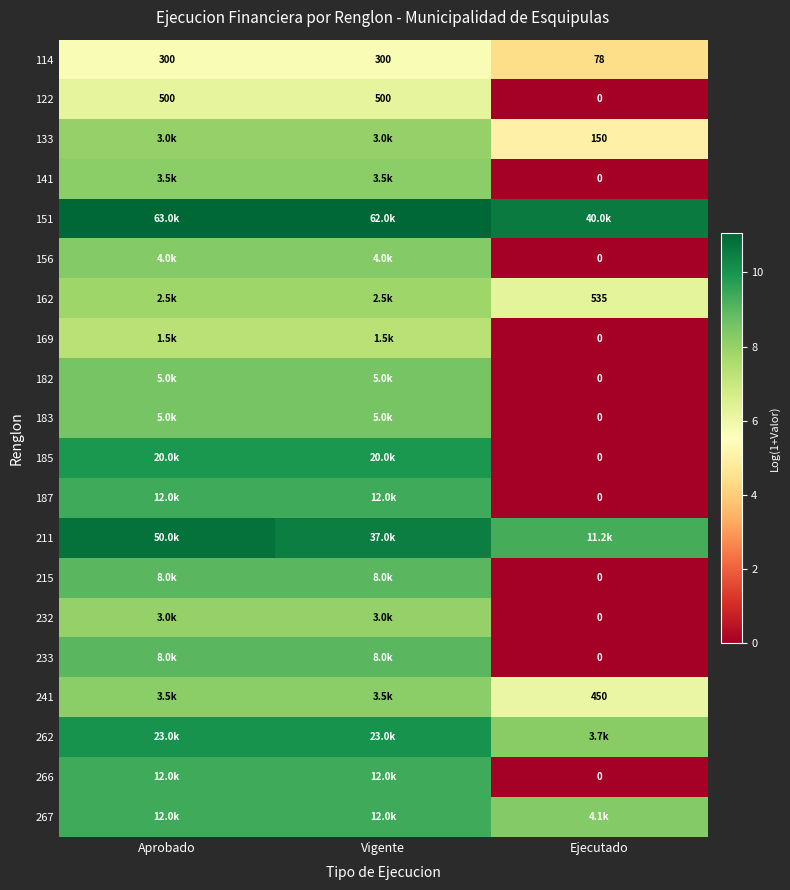

What is the difference between the maximum and minimum values in the 266 series?

9.4